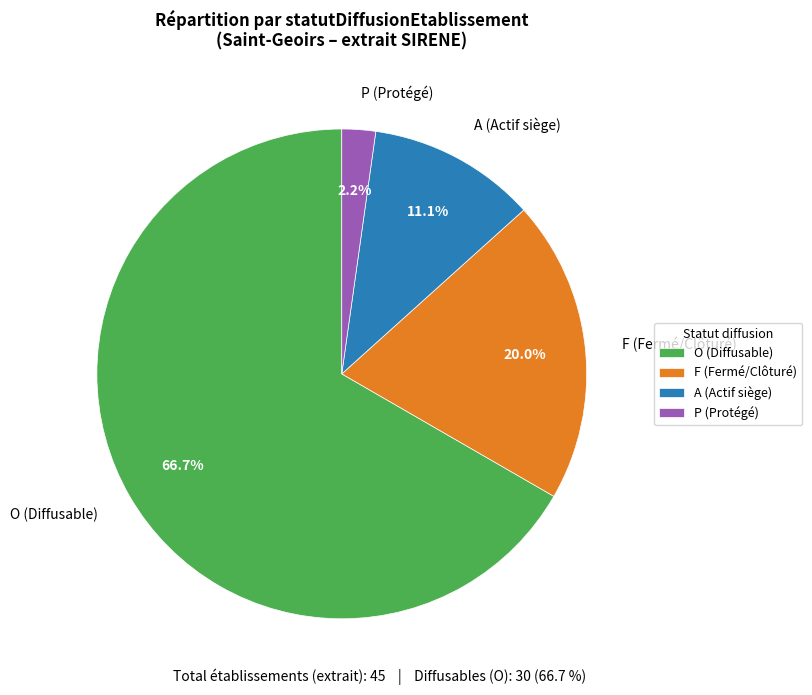

How many slices are in this pie chart?

4